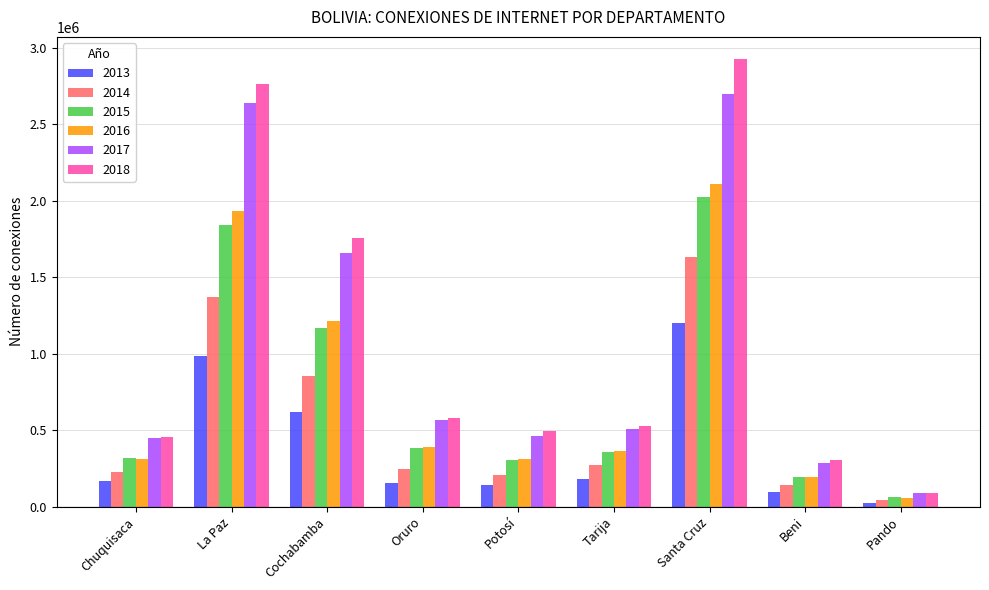

What is the total value across all series at Chuquisaca?

1923878